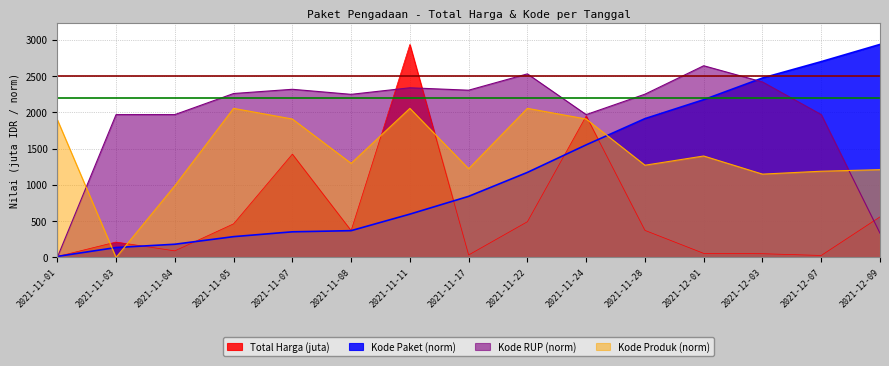

Rank the series by their average value, from lowest to highest.

Total Harga (juta), Kode Paket (norm), Kode Produk (norm), Kode RUP (norm)